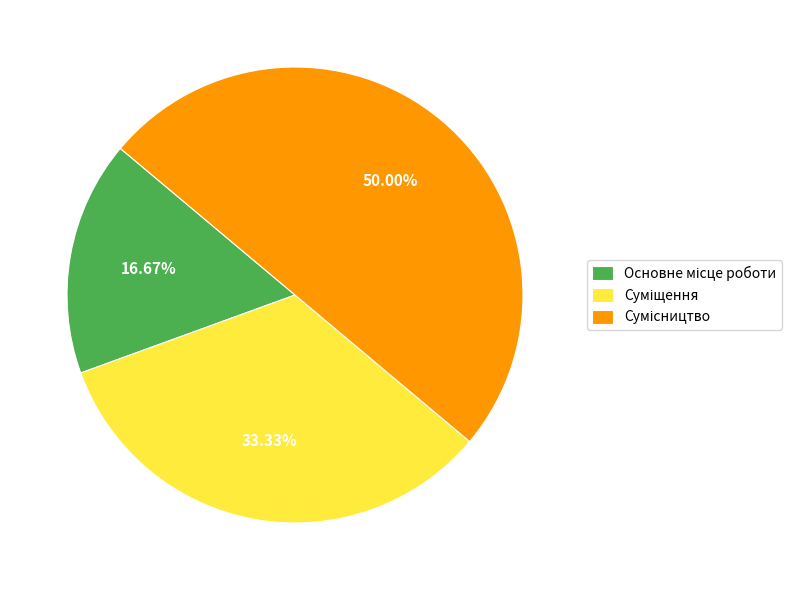

Count the number of slices in the pie.

3